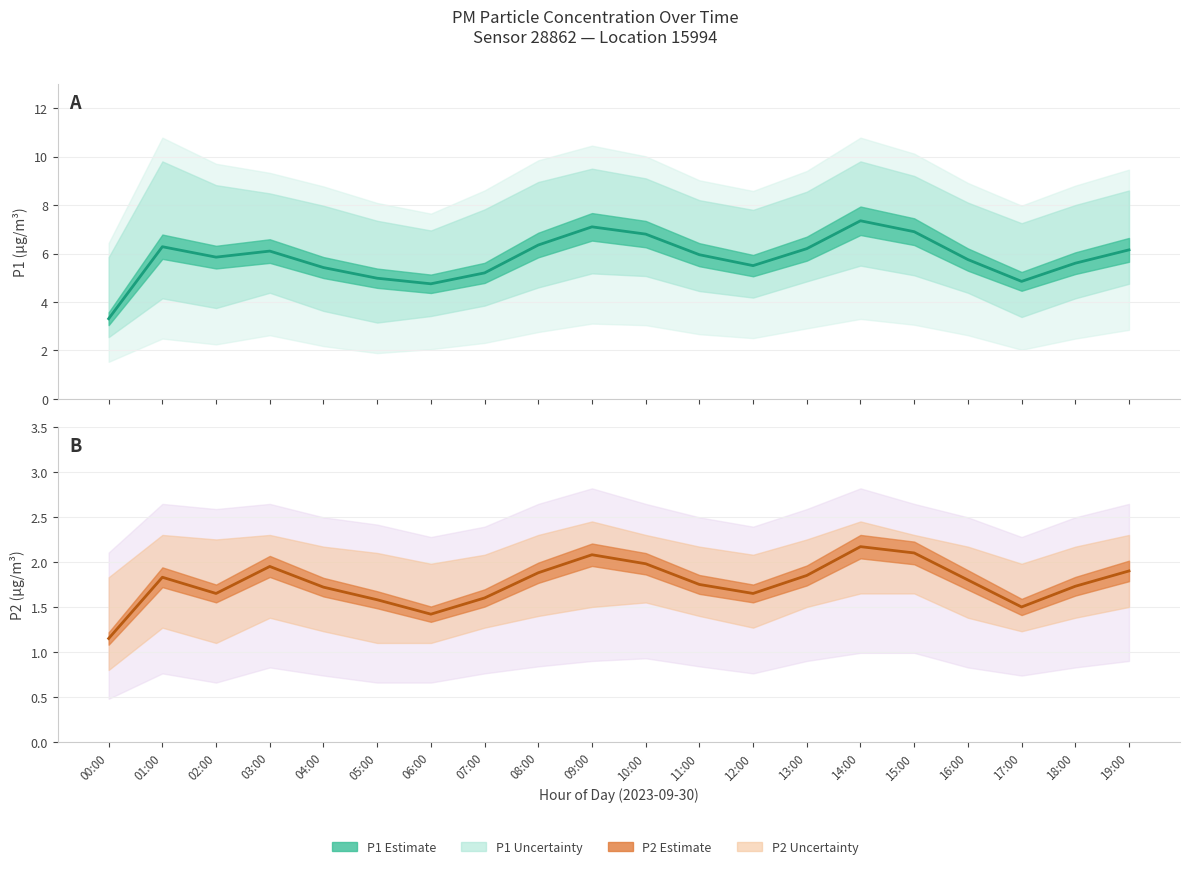

What is the difference between the highest and lowest values at 16:00?

4.0